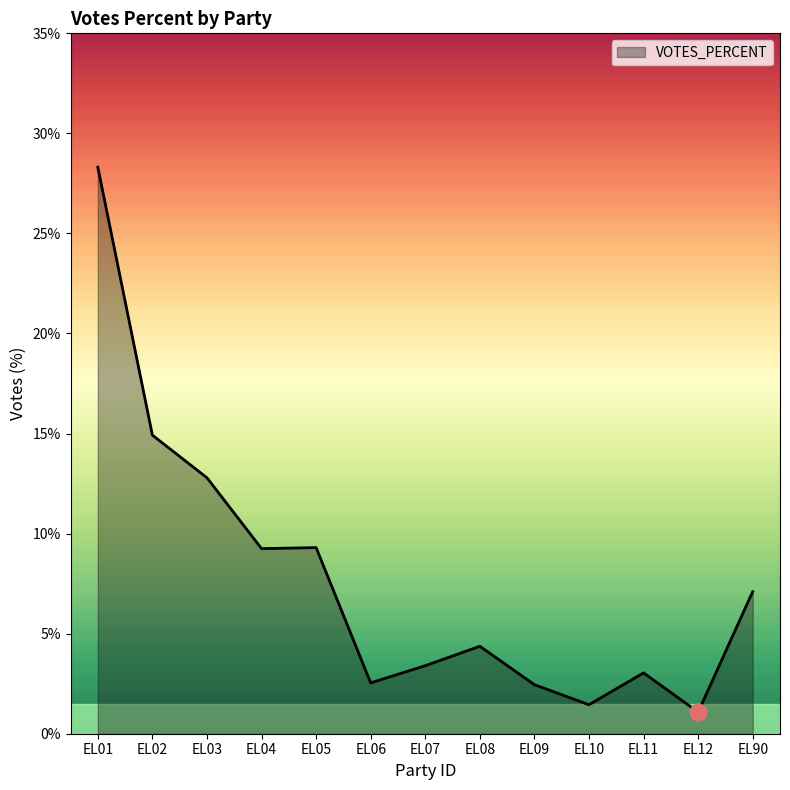

Read the value at EL12.

1.1